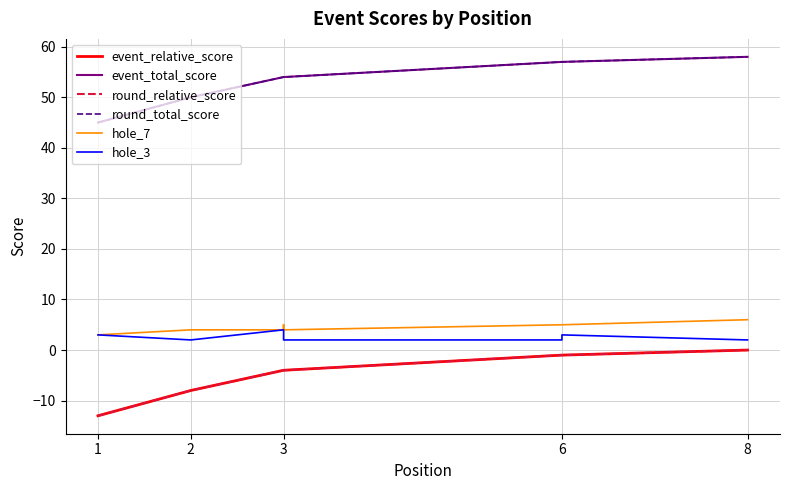

True or false: hole_7 has more than 2 interior local peaks.

False